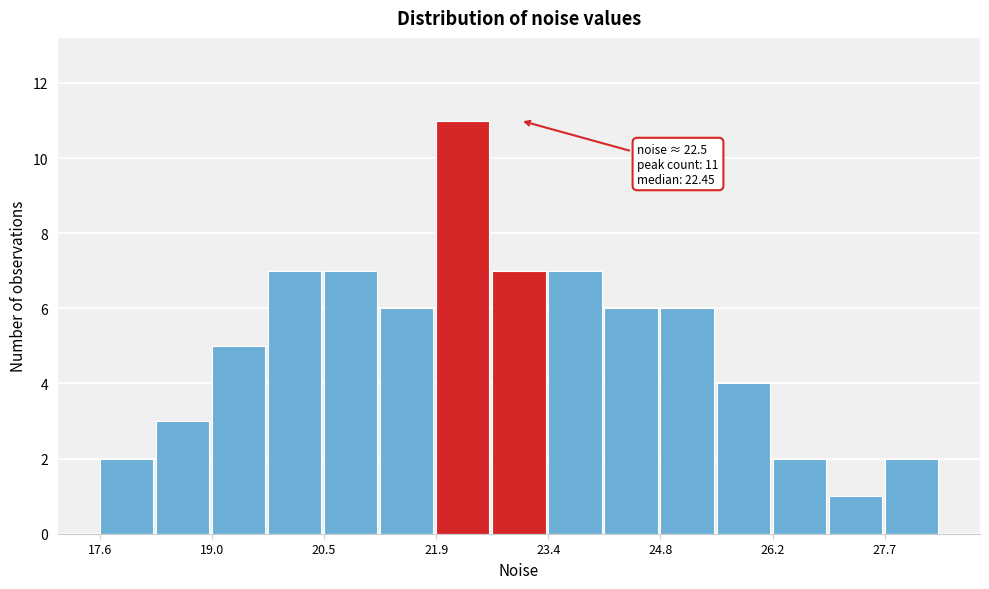

Read against the x-axis, roughly where is the centre of the tallest bar?

22.2